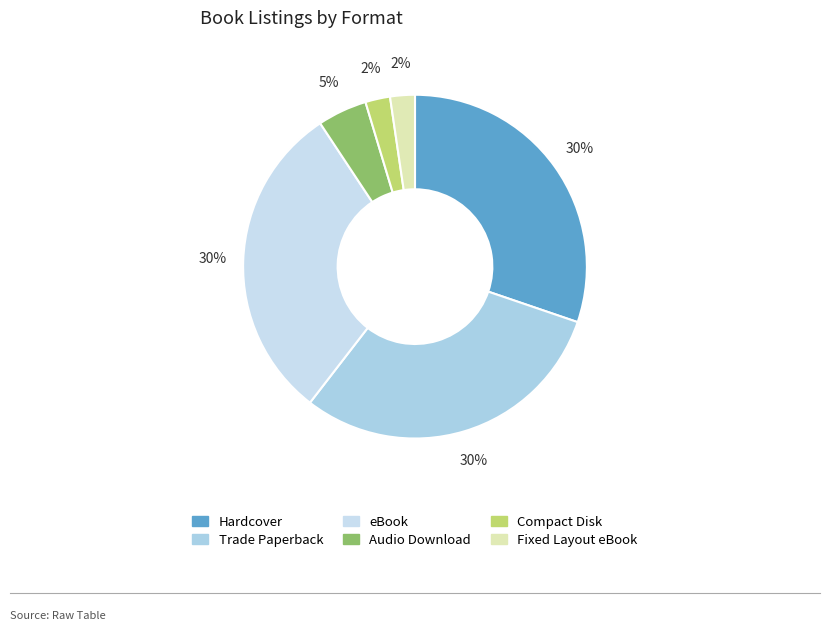

Approximately how many times larger is the value at eBook compared to Fixed Layout eBook?

13.0